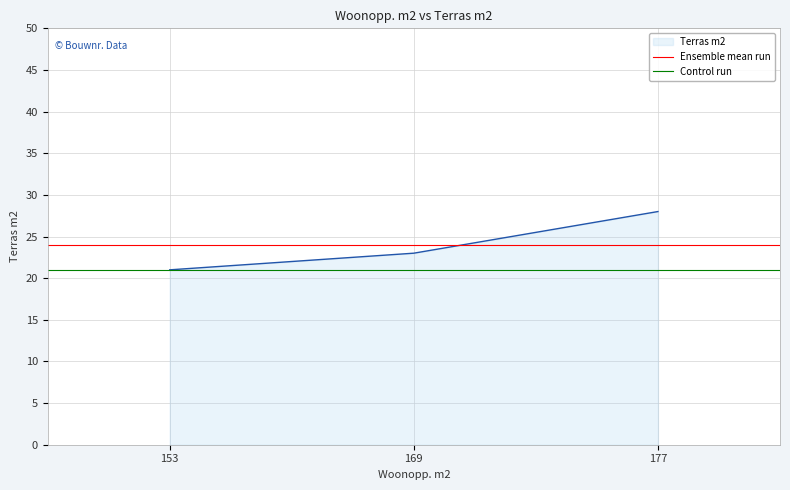

What is the average value of the Ensemble mean run series?

24